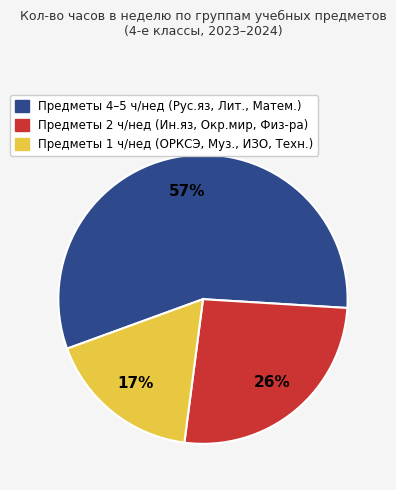

Which has a higher value, Предметы 4–5 ч/нед (Рус.яз, Лит., Матем.) or Предметы 1 ч/нед (ОРКСЭ, Муз., ИЗО, Техн.)?

Предметы 4–5 ч/нед (Рус.яз, Лит., Матем.)